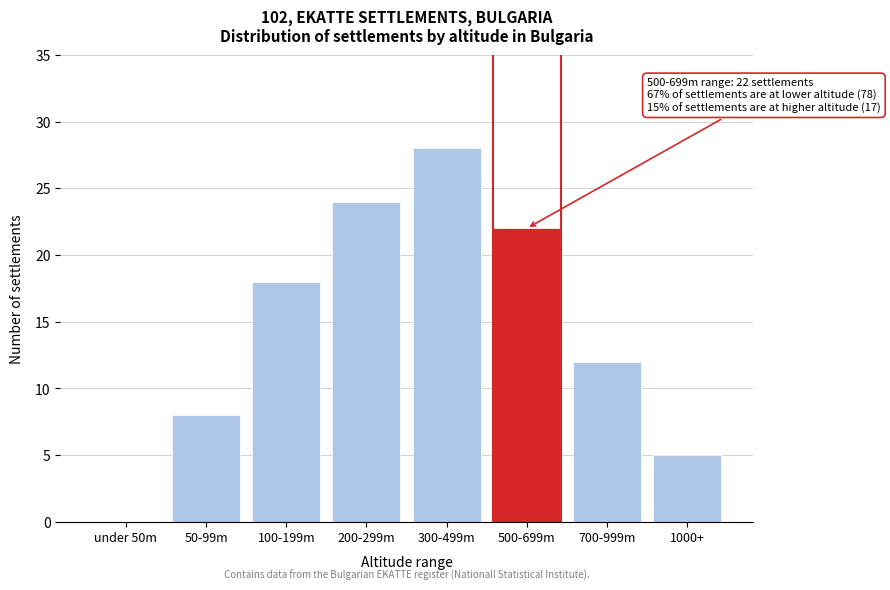

Reading left to right, list all the values displayed in this chart.

under 50m=0	50-99m=8	100-199m=18	200-299m=24	300-499m=28	500-699m=22	700-999m=12	1000+=5